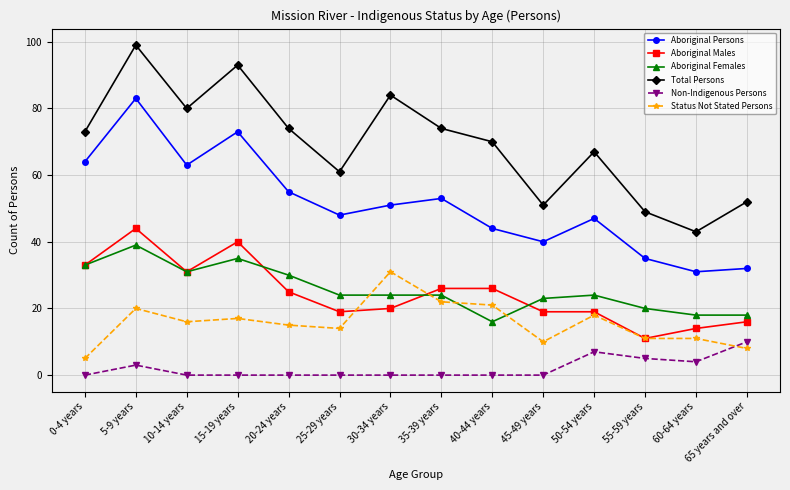

How many lines are shown in the chart?

6